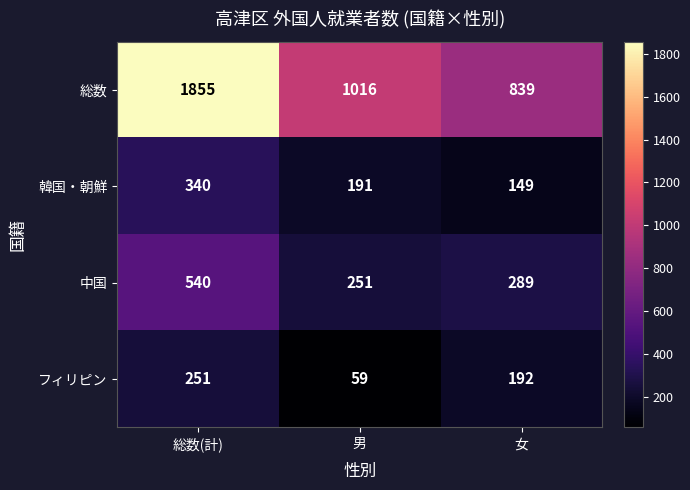

Which series changed the most between 総数(計) and 女?

総数